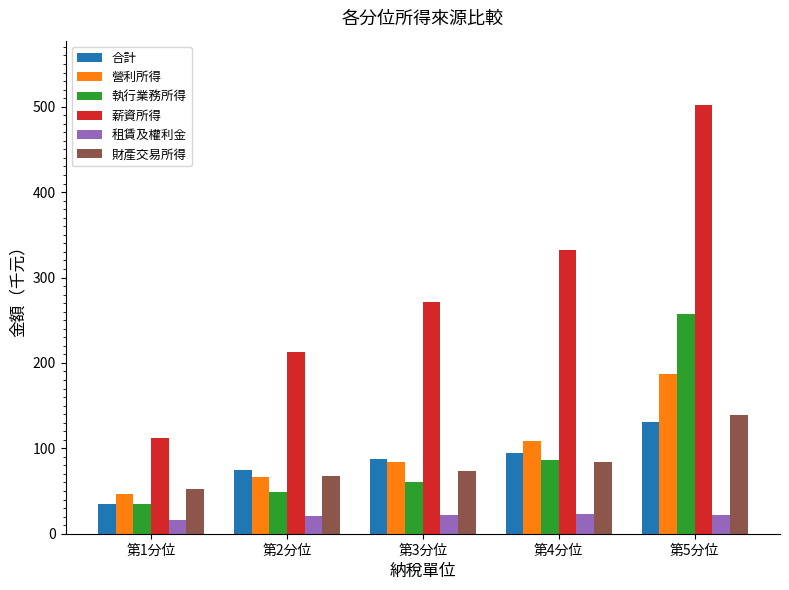

At which label does 營利所得 reach its minimum?

第1分位